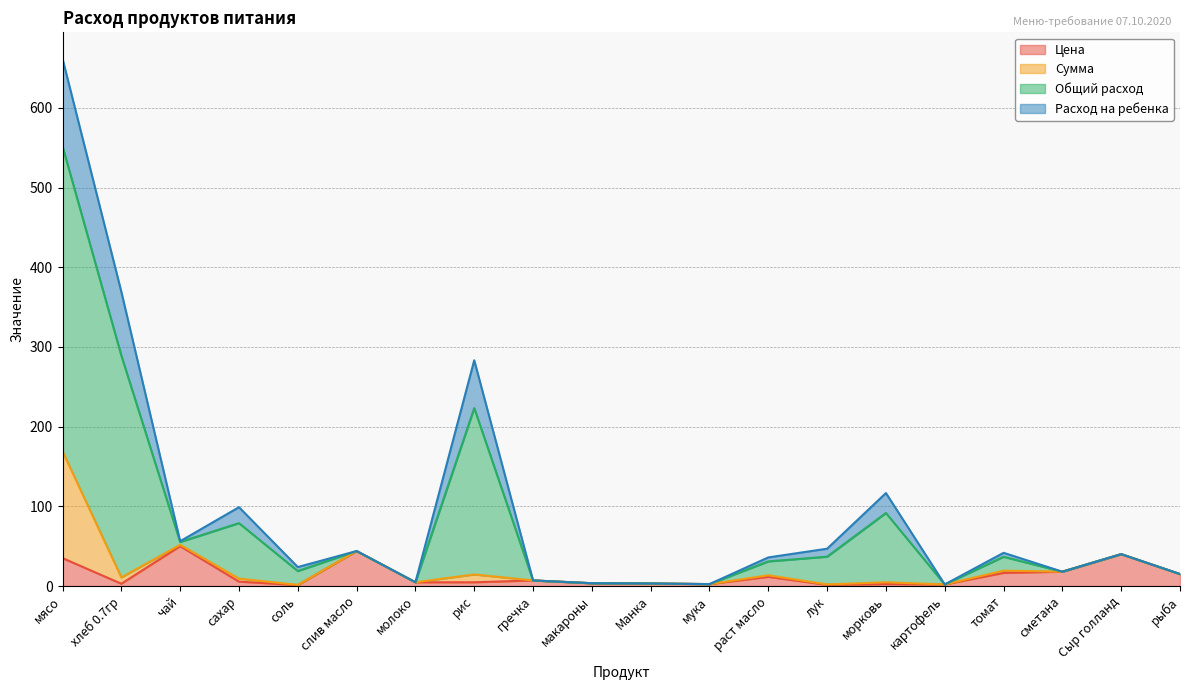

True or false: Общий расход and Цена intersect in this chart.

False